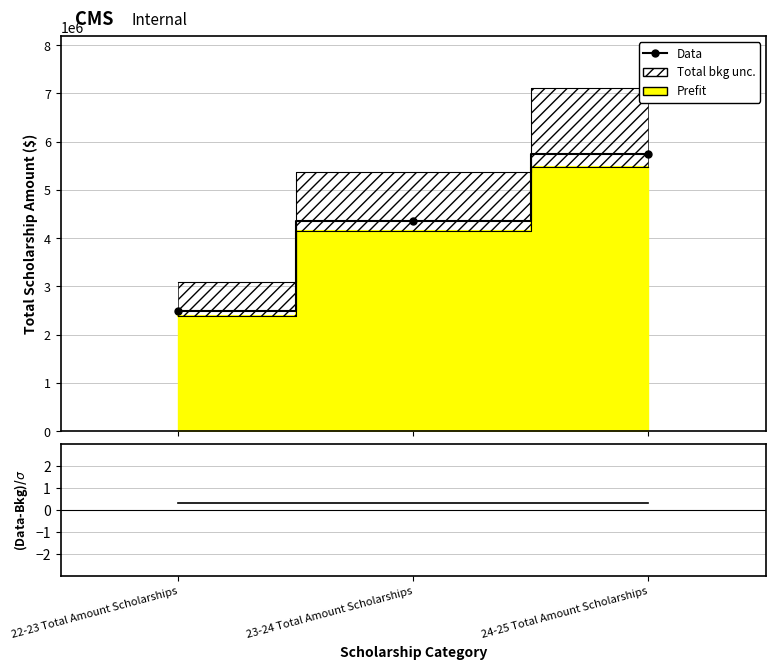

List the labels in order of value, largest first.

24-25 Total Amount Scholarships, 23-24 Total Amount Scholarships, 22-23 Total Amount Scholarships